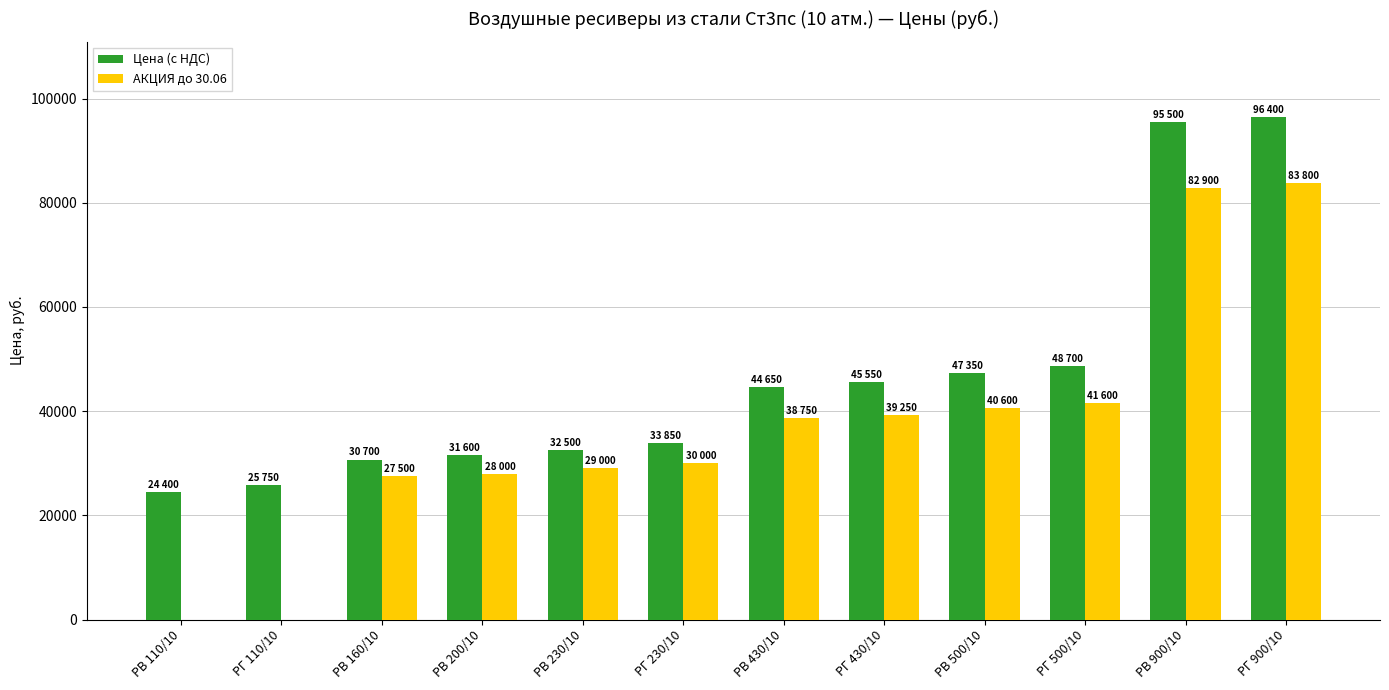

What is the maximum value shown in the chart?

96400